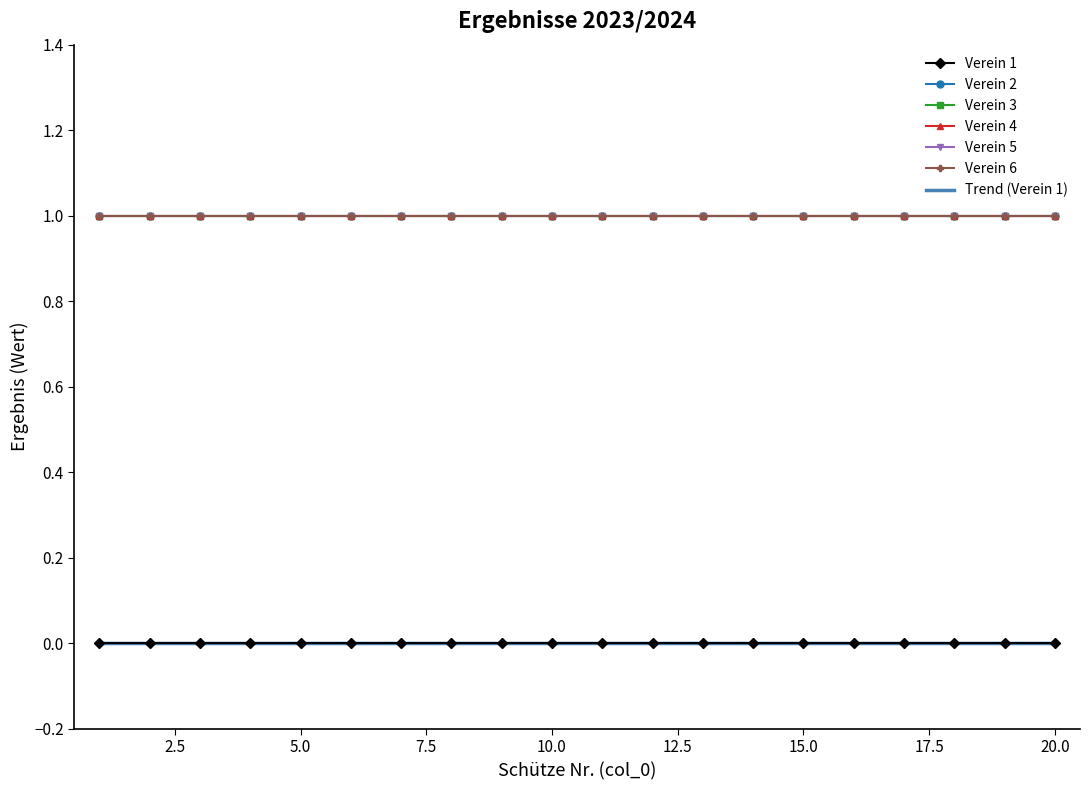

True or false: Verein 6 and Verein 1 cross at least once.

False